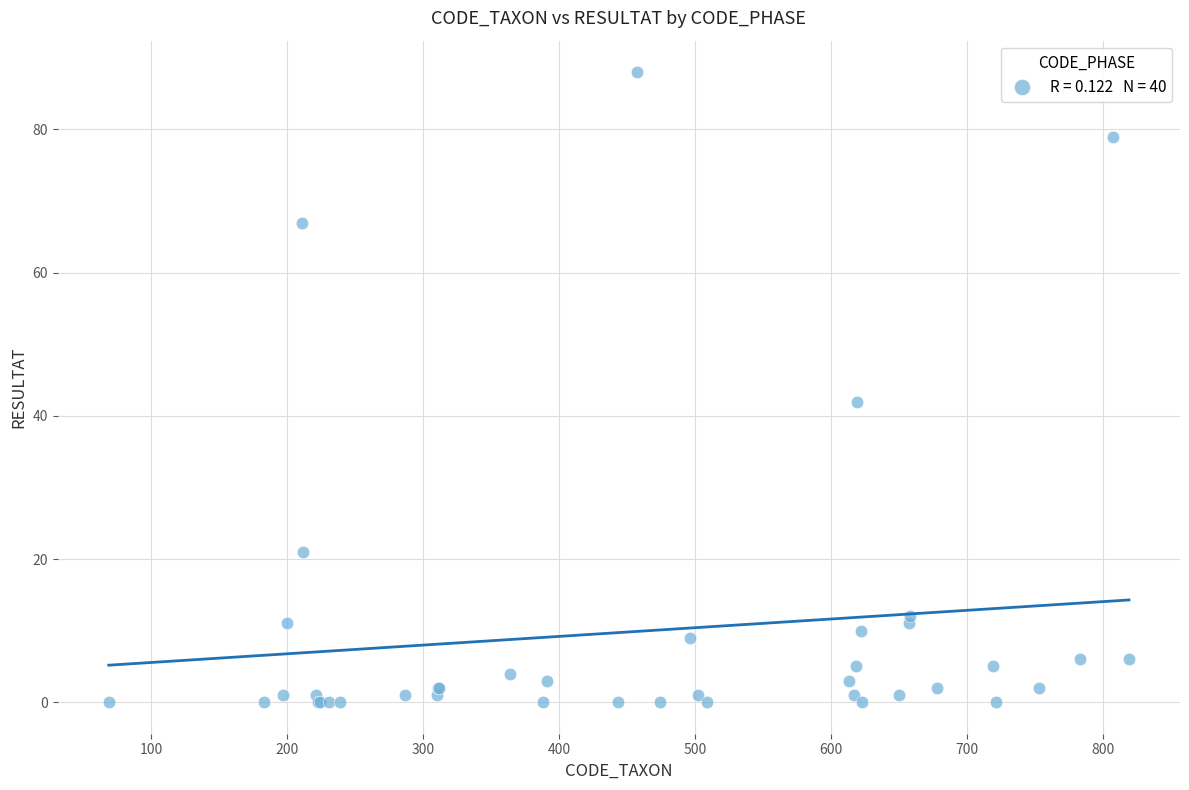

What Y value in the scatter plot is closest to 44?

42